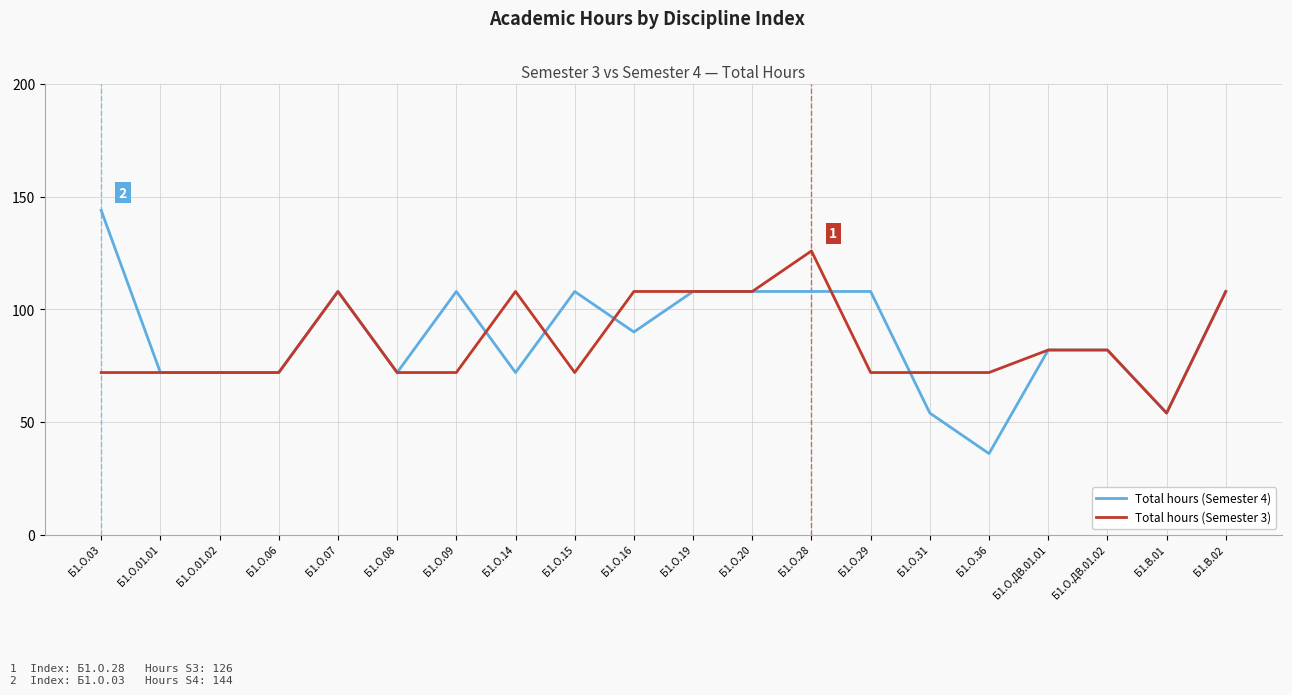

At Б1.О.15, list the series in order from smallest to largest.

Total hours (Semester 3), Total hours (Semester 4)